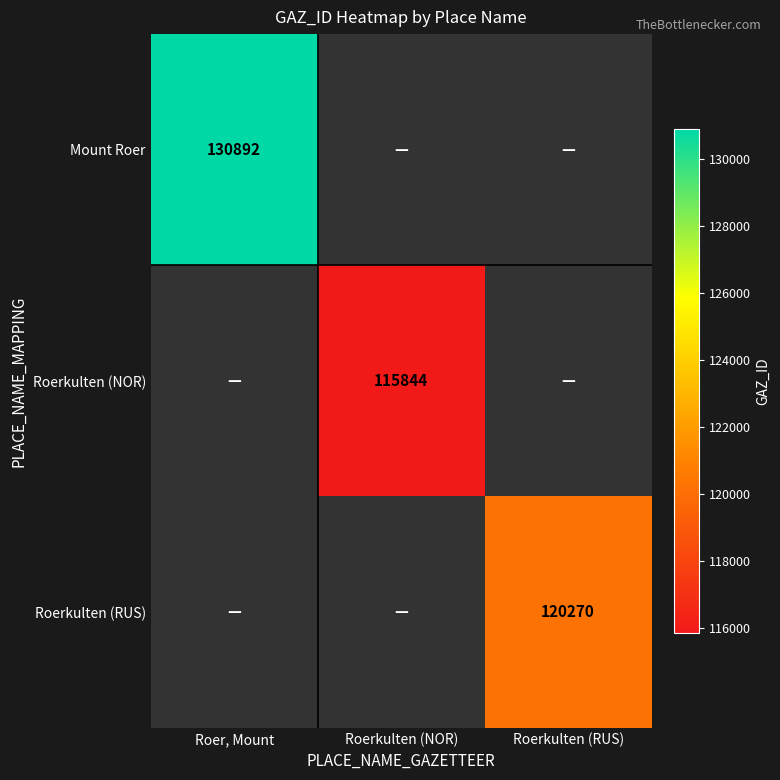

Read the Mount Roer value at Roer, Mount.

130892.0